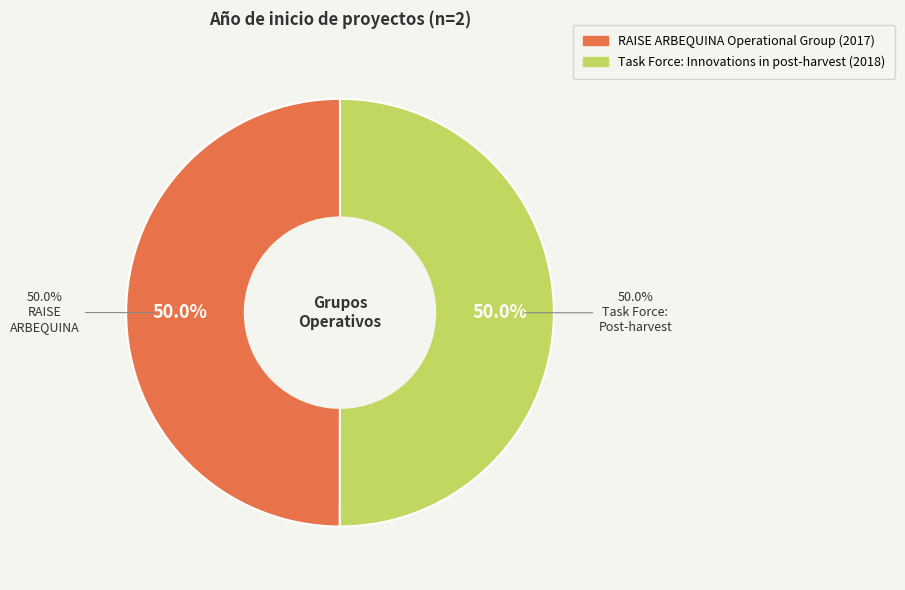

Count the number of slices in the pie.

2